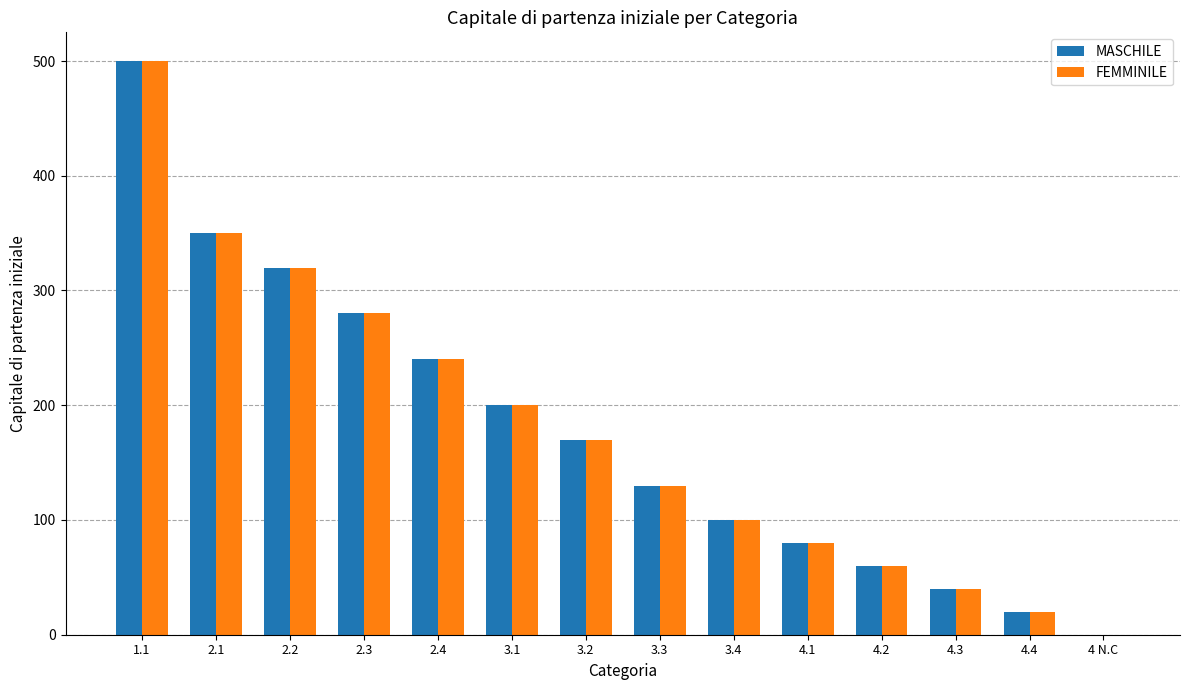

Is the value of MASCHILE at 3.2 greater than the value of FEMMINILE at 2.2?

No